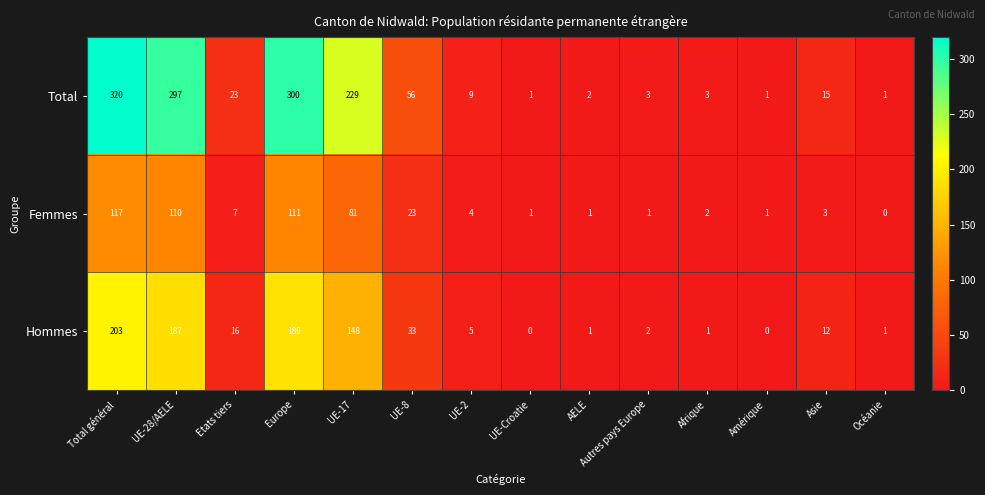

True or false: Femmes has a value of 81 at UE-17.

True